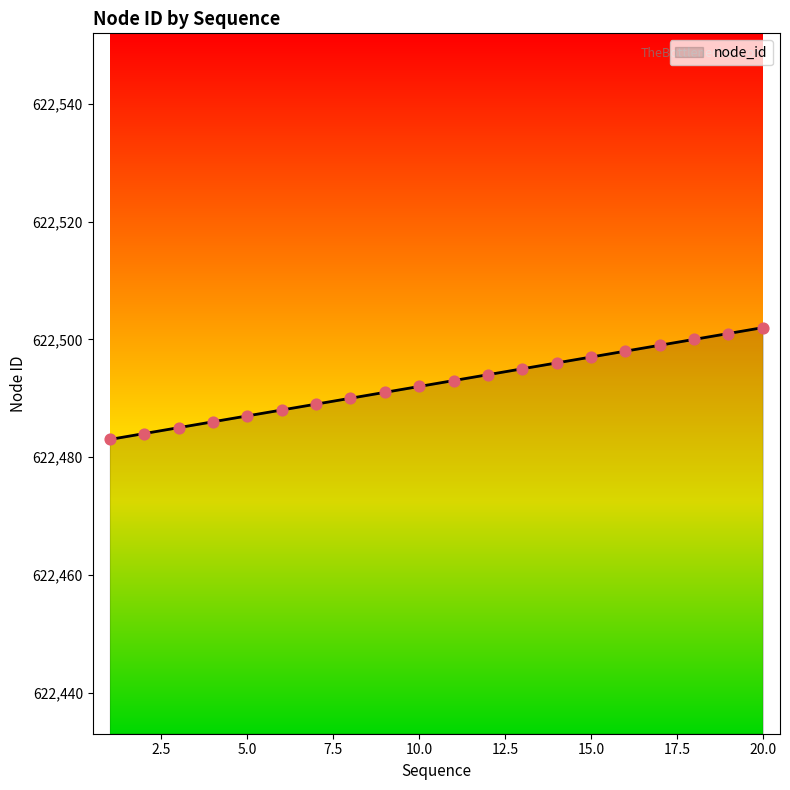

What is the difference between the maximum and minimum values?

19